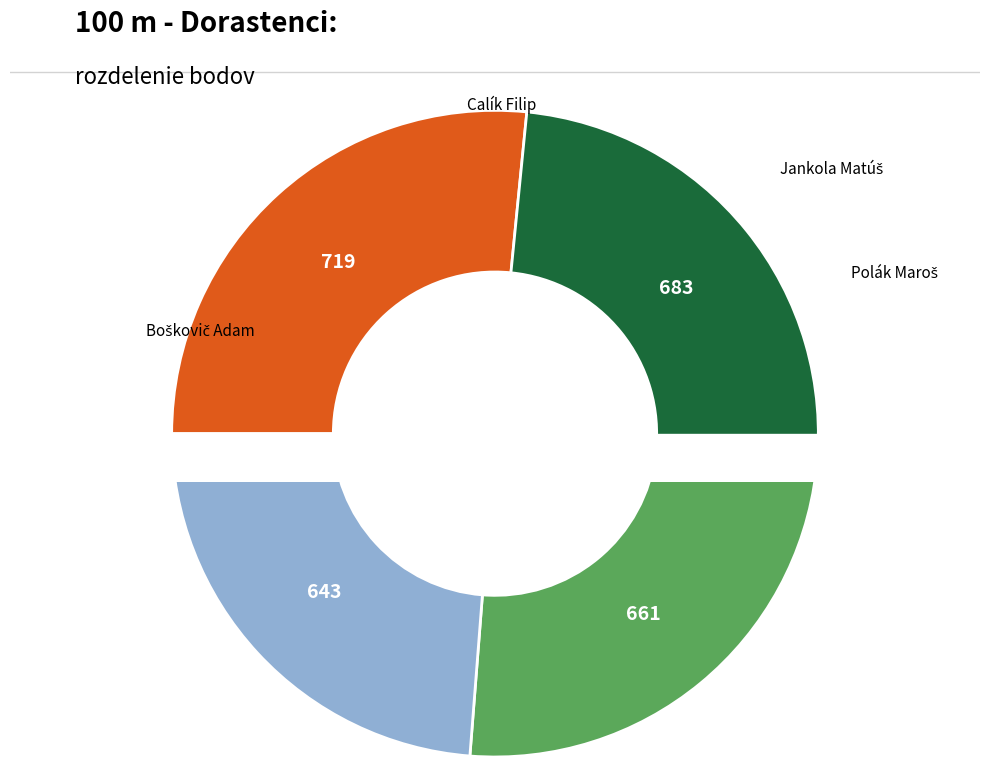

Combined, what portion of the pie is Calík Filip and Polák Maroš?

49.0%